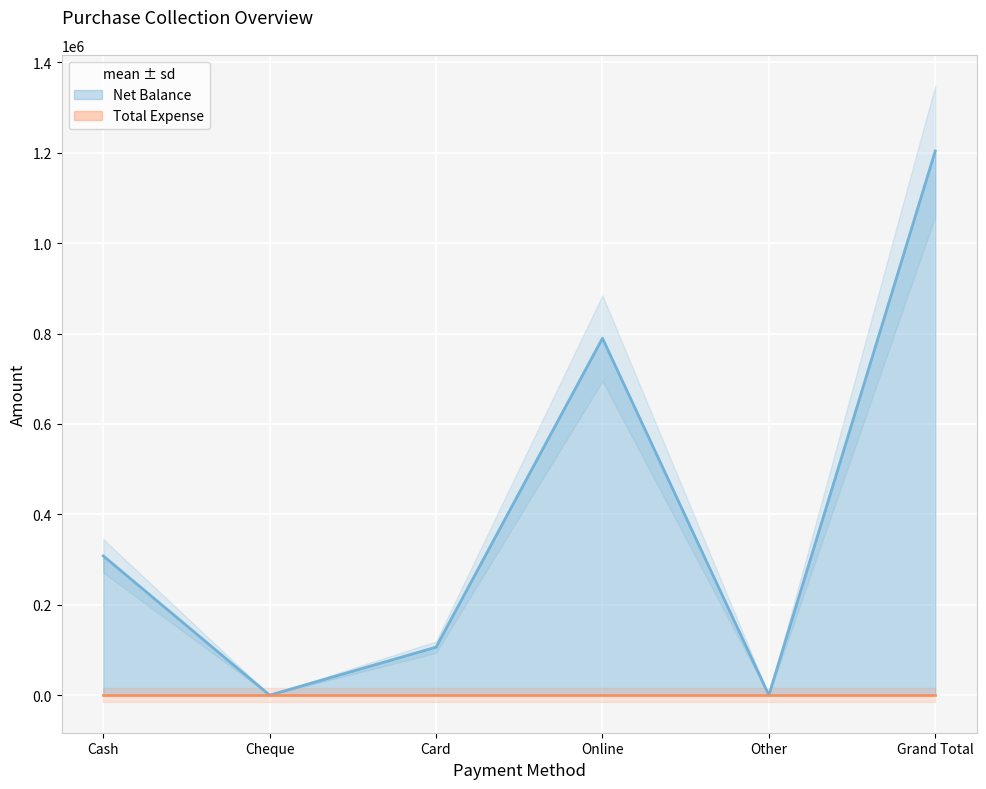

What is the maximum value shown in the chart?

1203991